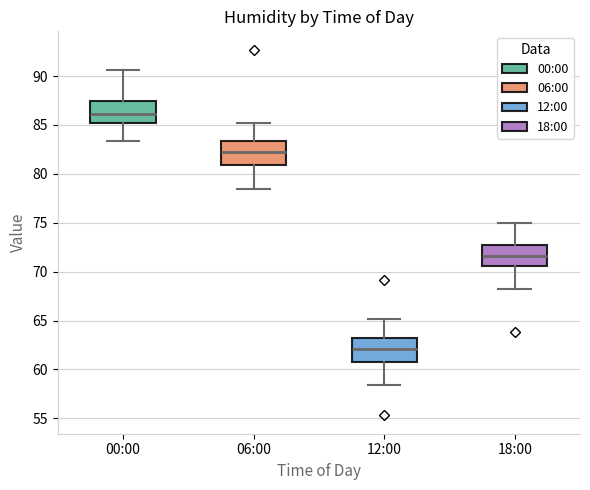

Reading left to right, read every box against the y-axis: the position of its median line, the range the box covers, and the ends of its whiskers. The values are not printed on the chart, so give them approximately, as read against the axis.

00:00: median 86.0, box 85.0 to 87.5, whiskers 83.5 to 90.5
06:00: median 82.5, box 81.0 to 83.5, whiskers 78.5 to 85.0
12:00: median 62.0, box 61.0 to 63.0, whiskers 58.5 to 65.0
18:00: median 71.5, box 70.5 to 73.0, whiskers 68.0 to 75.0